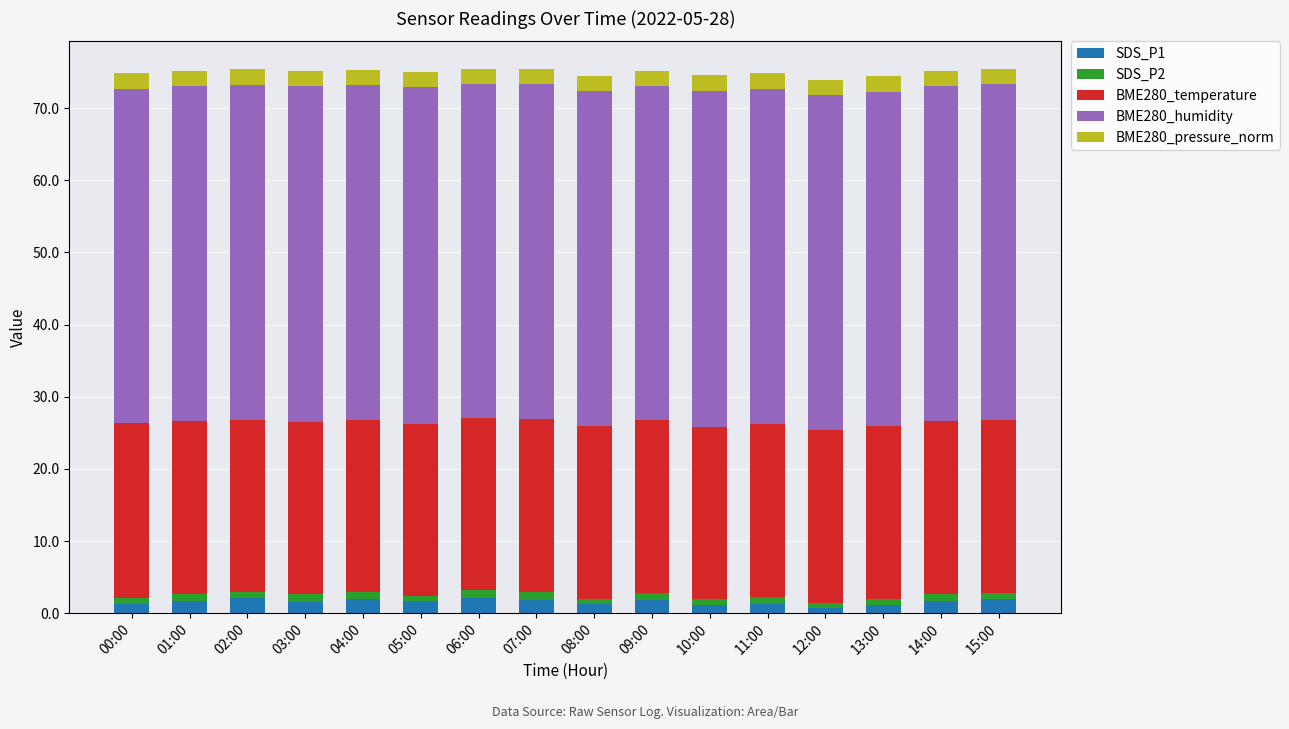

What is the maximum value for SDS_P1?

2.2